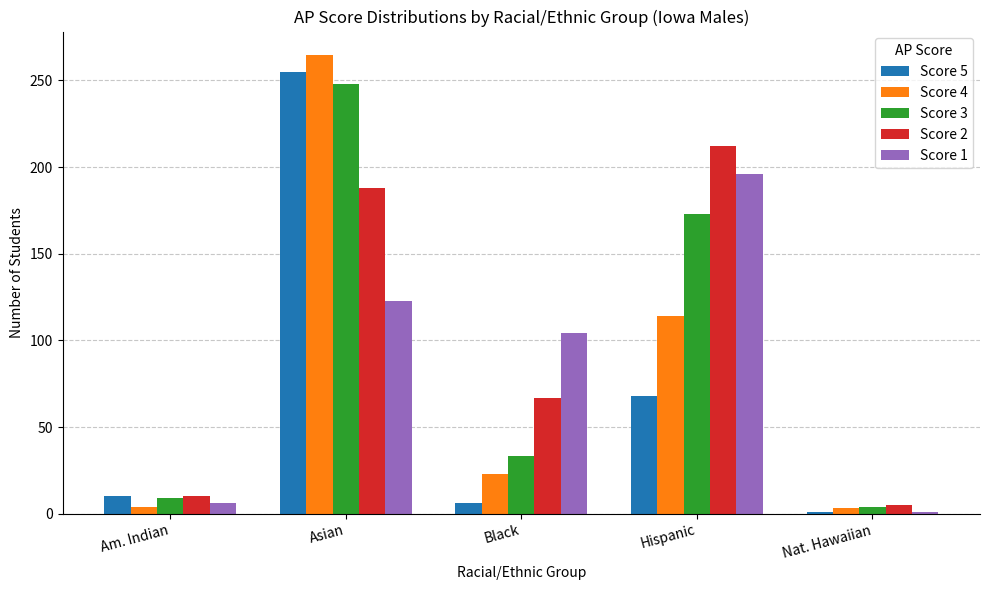

What is the value of the Score 4 bar at the 5th from the left?

3